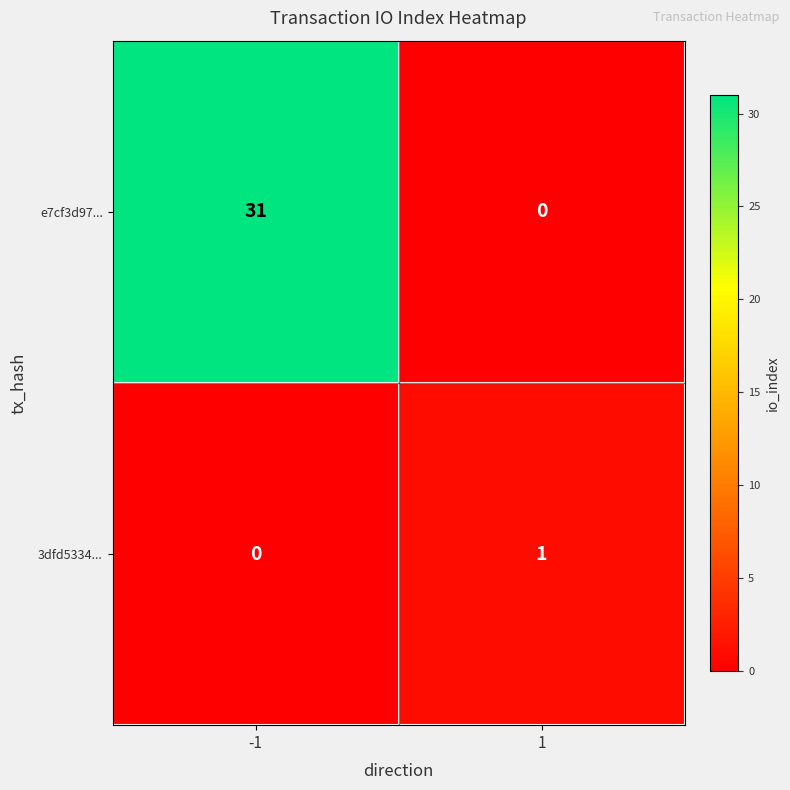

What is the spread (max minus min) of values at -1?

31